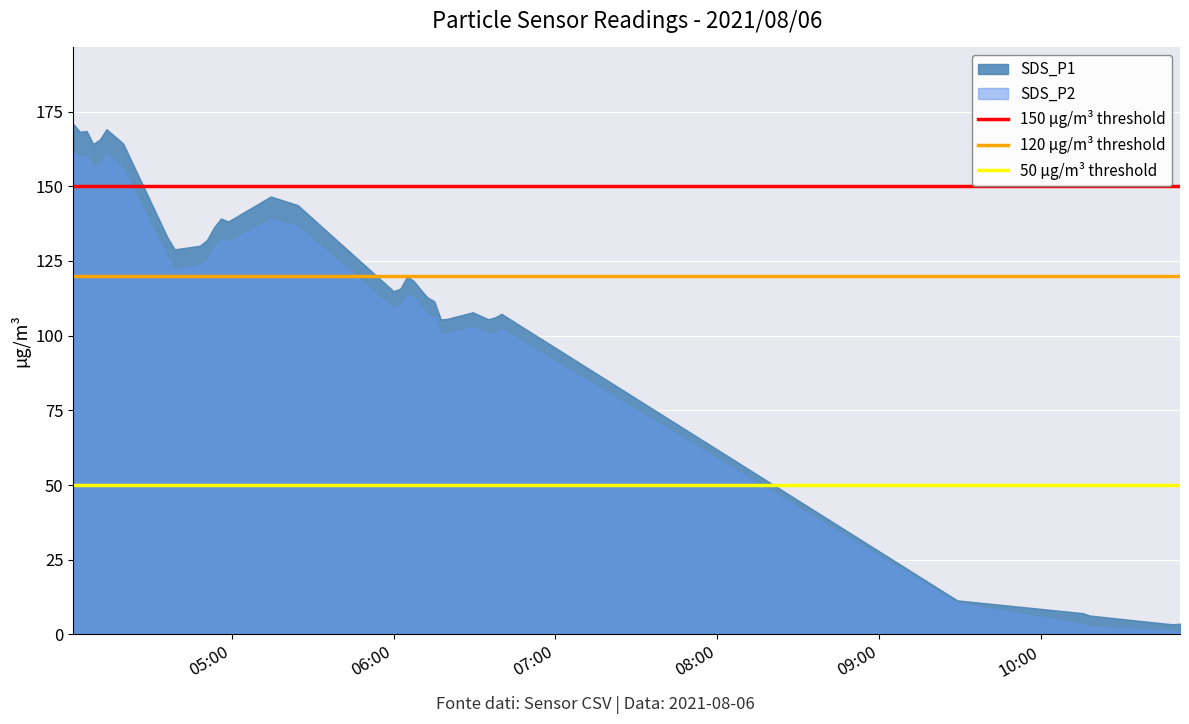

What is the value of the 50 µg/m³ threshold point at the 1st from the left?

50